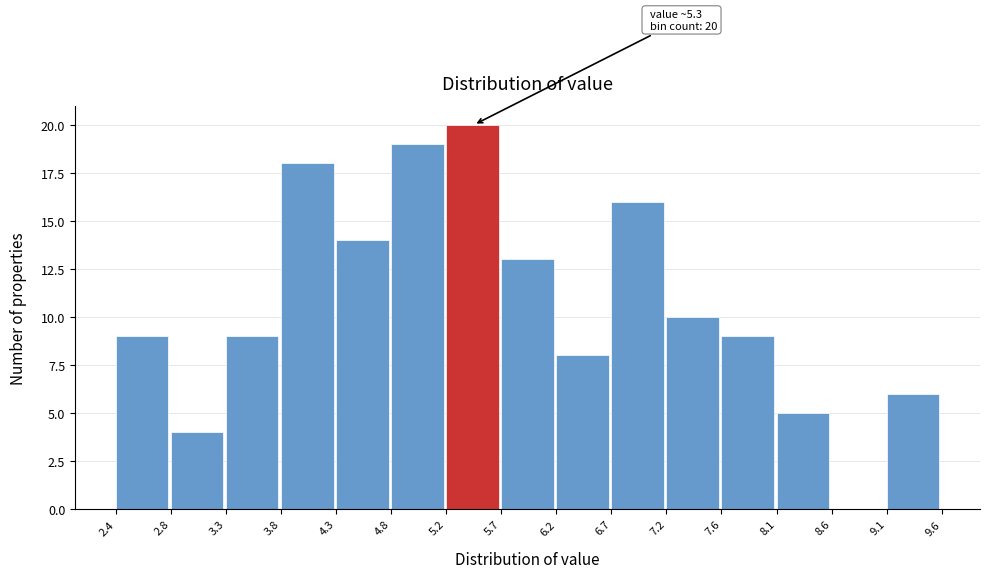

Over which range of the x-axis is the bar tallest?

5.2 to 5.7